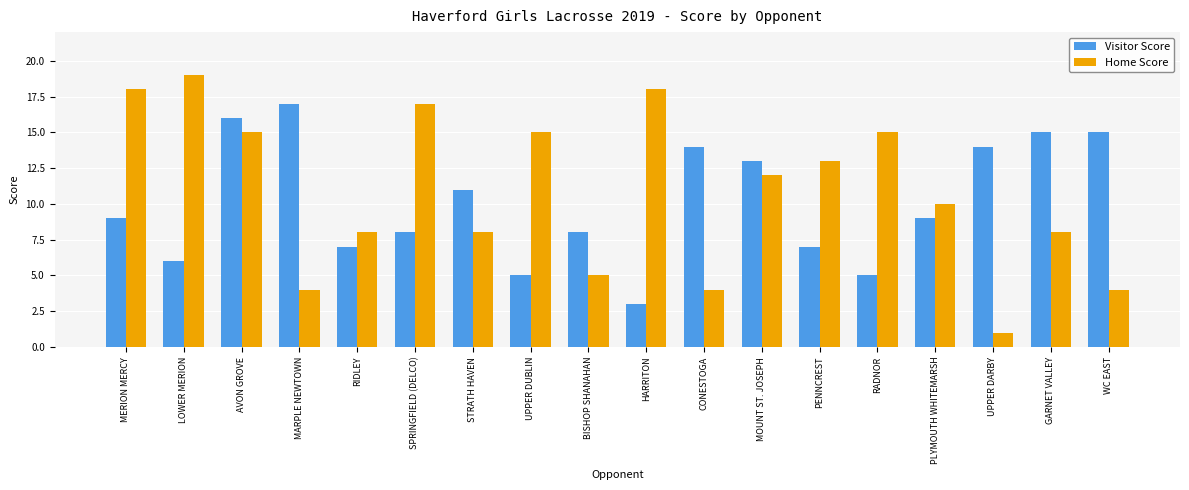

Which label corresponds to the largest value in the chart?

LOWER MERION